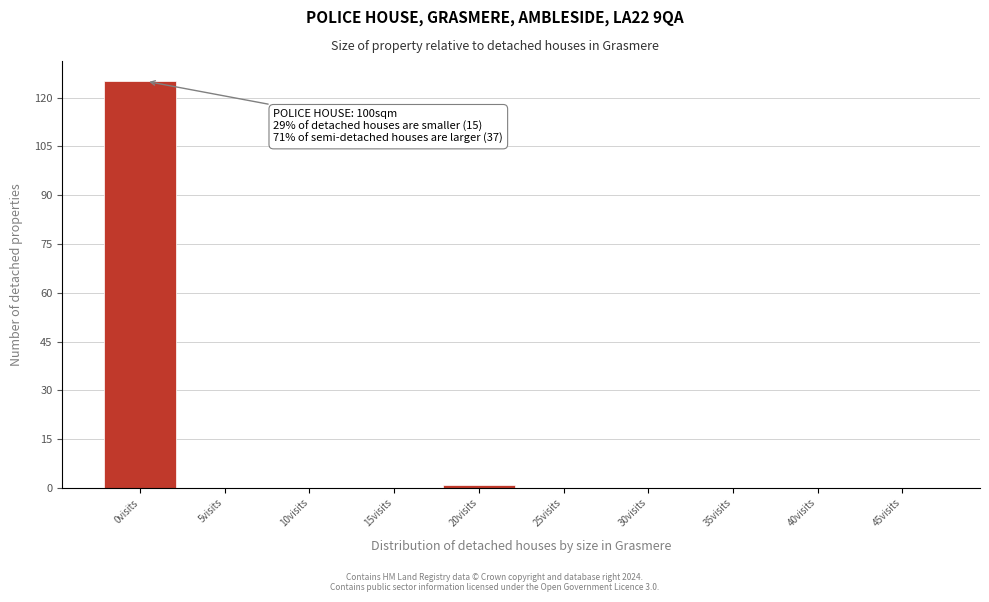

Reading left to right, transcribe all the data shown in this chart.

0visits=125	5visits=0	10visits=0	15visits=0	20visits=1	25visits=0	30visits=0	35visits=0	40visits=0	45visits=0